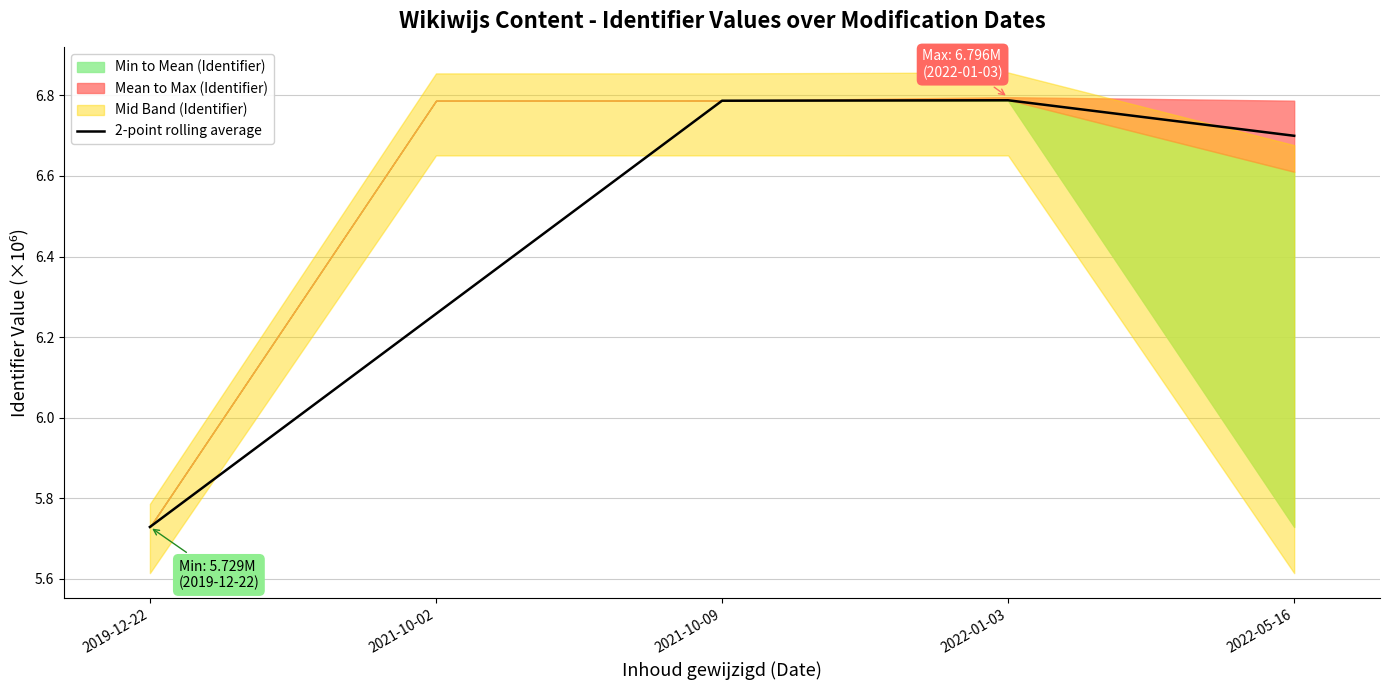

Reading left to right, extract all data points from this chart.

5.7	6.3	6.8	6.8	6.7